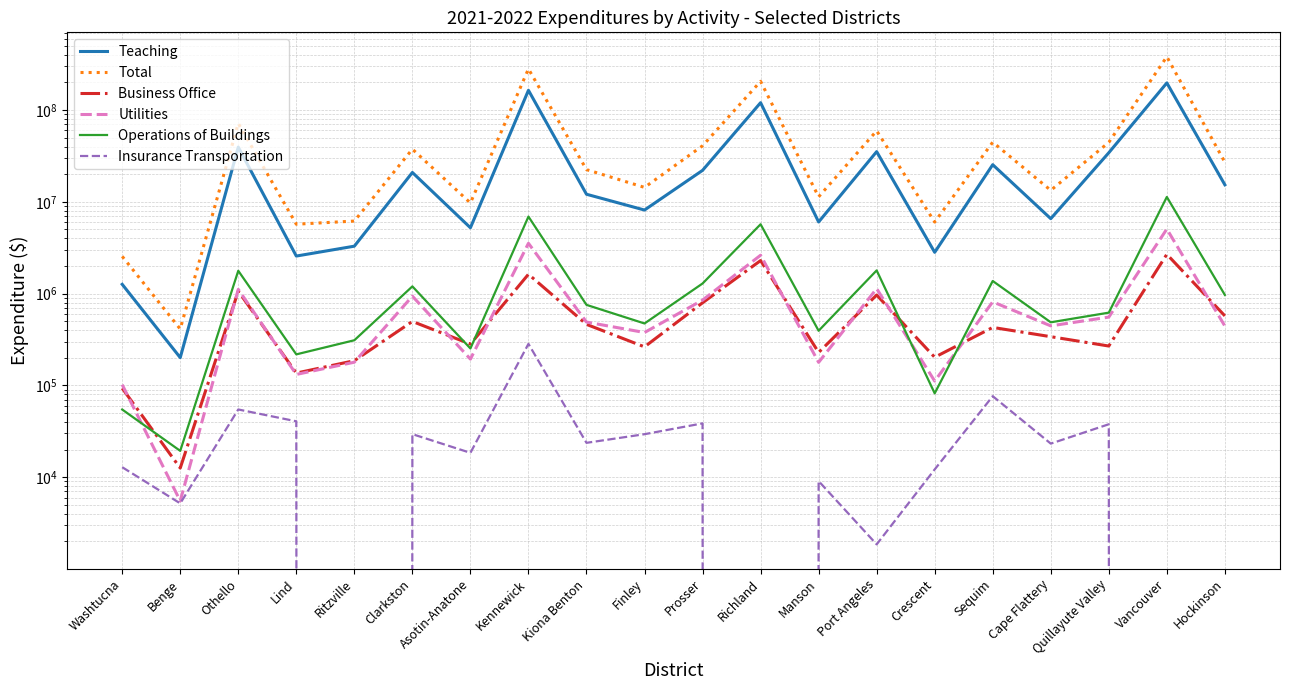

How many categories are shown in the chart?

20